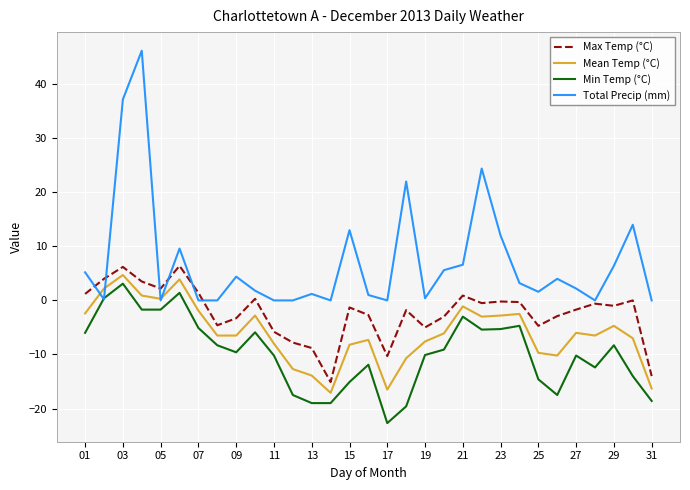

What is the highest value of the Mean Temp (°C) series?

4.7